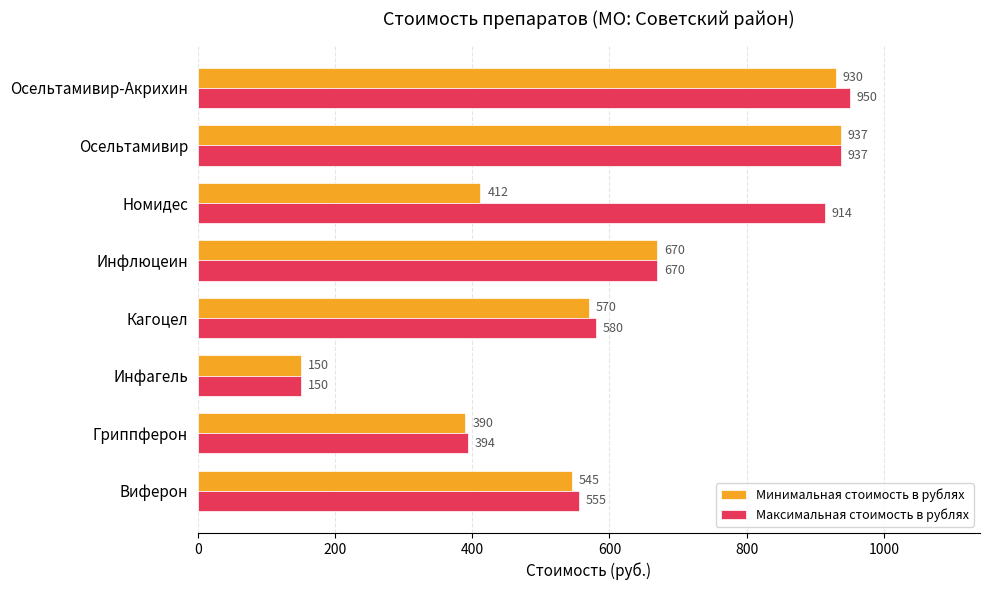

Rank the categories by Минимальная стоимость в рублях value from lowest to highest.

Инфагель, Гриппферон, Номидес, Виферон, Кагоцел, Инфлюцеин, Осельтамивир-Акрихин, Осельтамивир